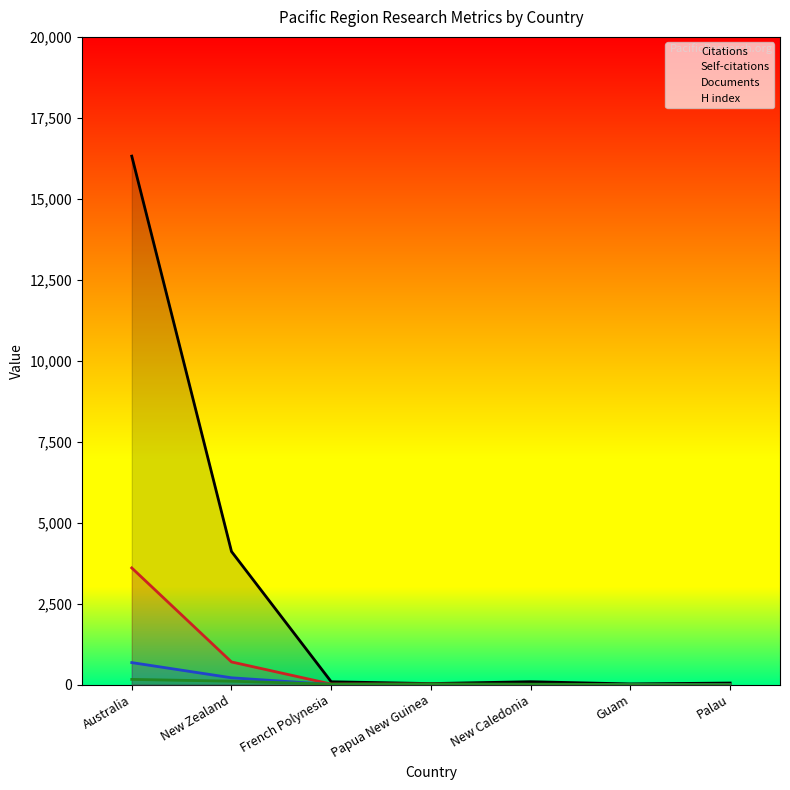

What is the label of the 4th point from the right?

Papua New Guinea